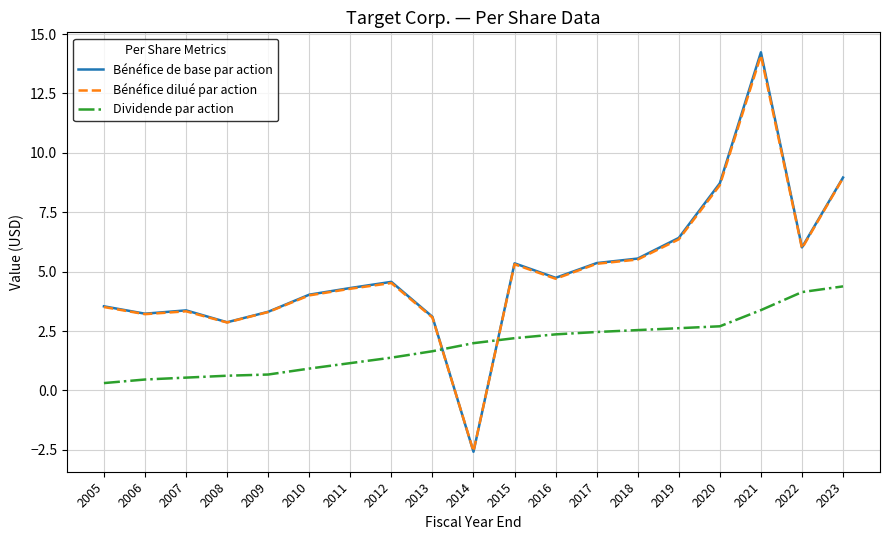

Count the number of categories in the chart.

19